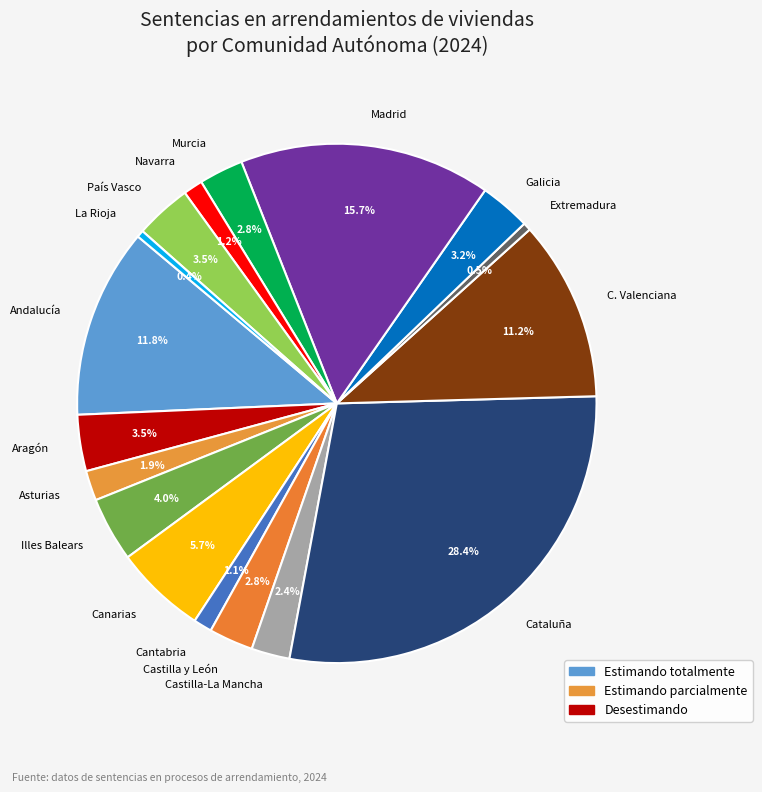

Is it true that País Vasco is 13% of the pie?

False